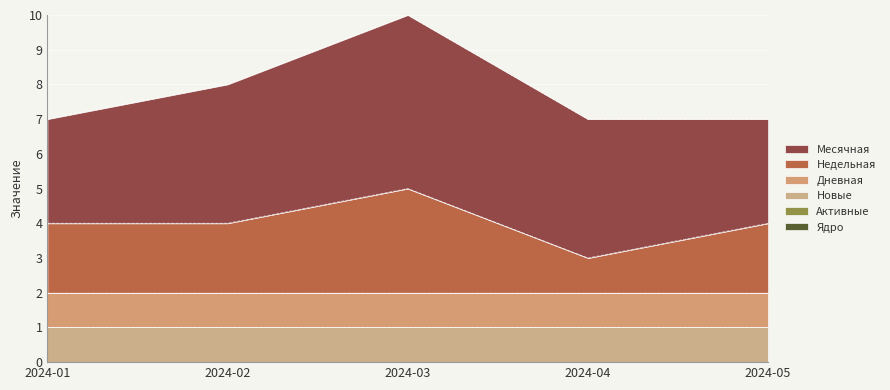

The value of Активные at 2024-05 is 0. True or false?

True